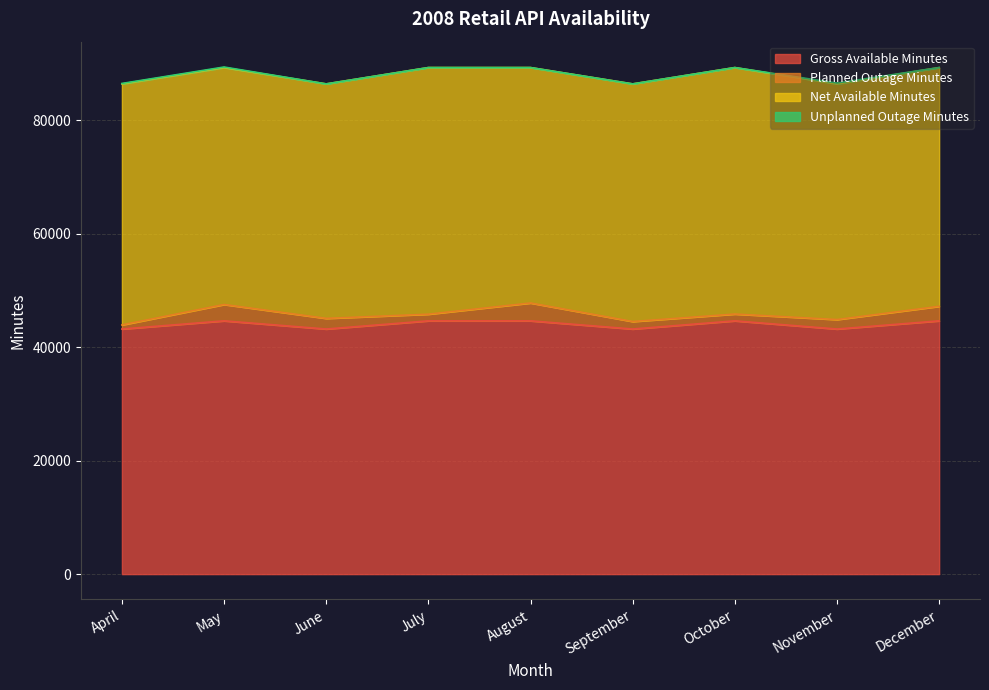

At how many categories does at least one series exceed 39918?

9